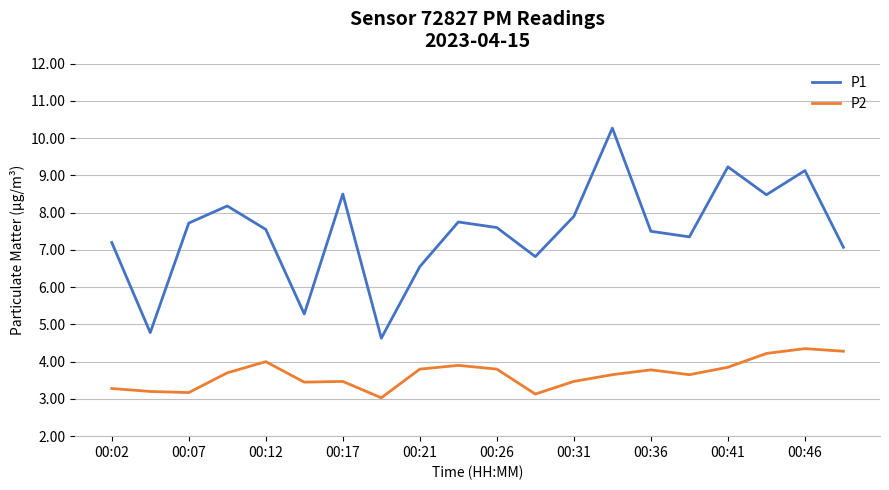

List the series in order of their overall mean, highest first.

P1, P2